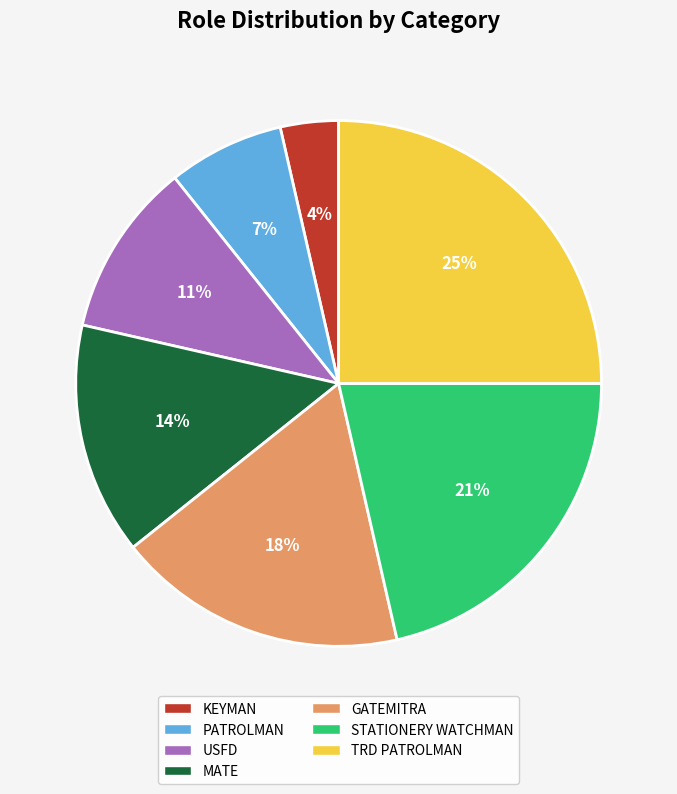

How many slices are in this pie chart?

7